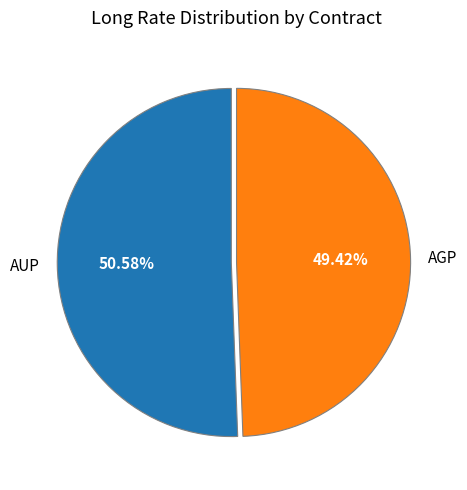

Which slice is the smallest?

AGP